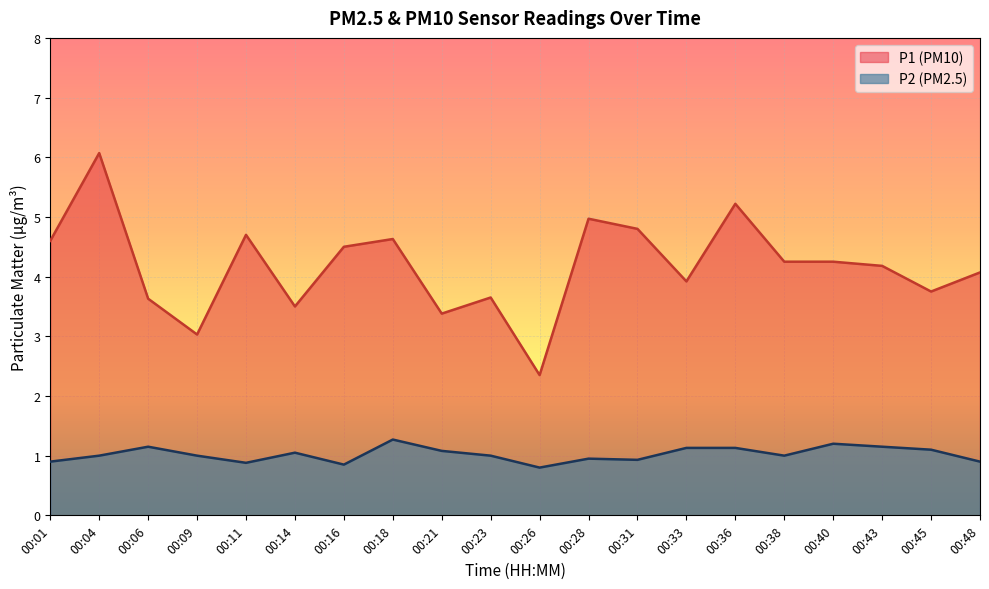

At which category does P1 reach its first local peak?

00:04